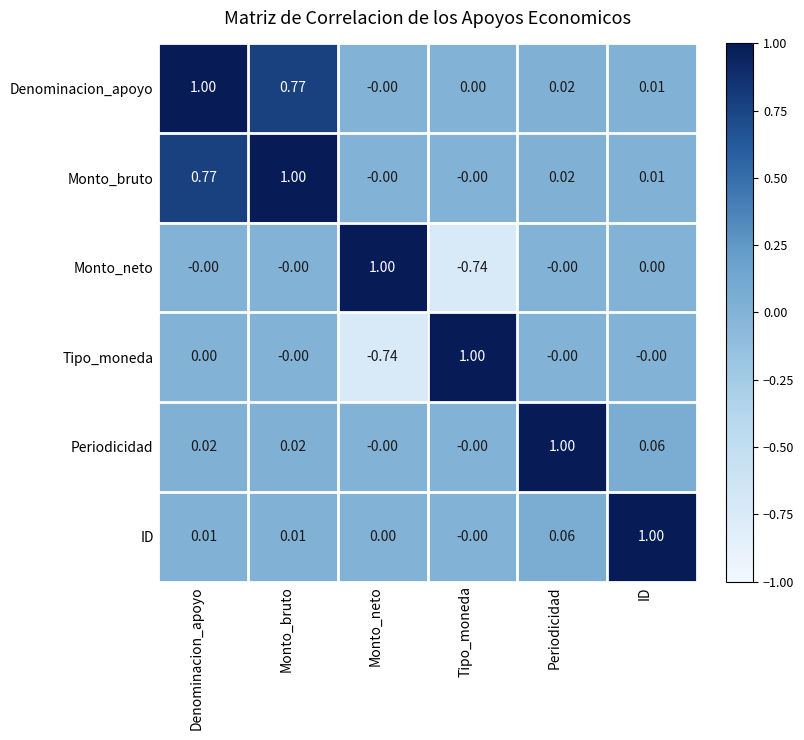

Is the value of Tipo_moneda at Monto_neto greater than the value of ID at Tipo_moneda?

No